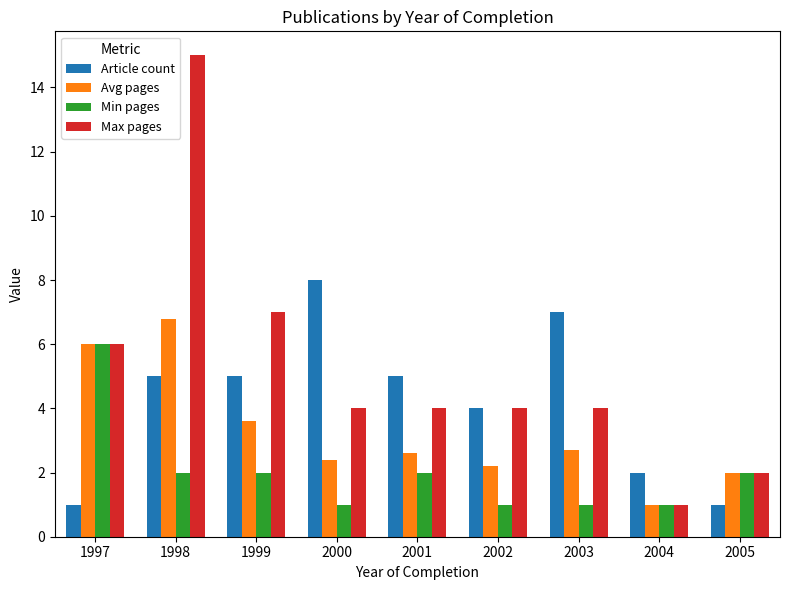

Where does the Avg pages series first go above 2?

1997